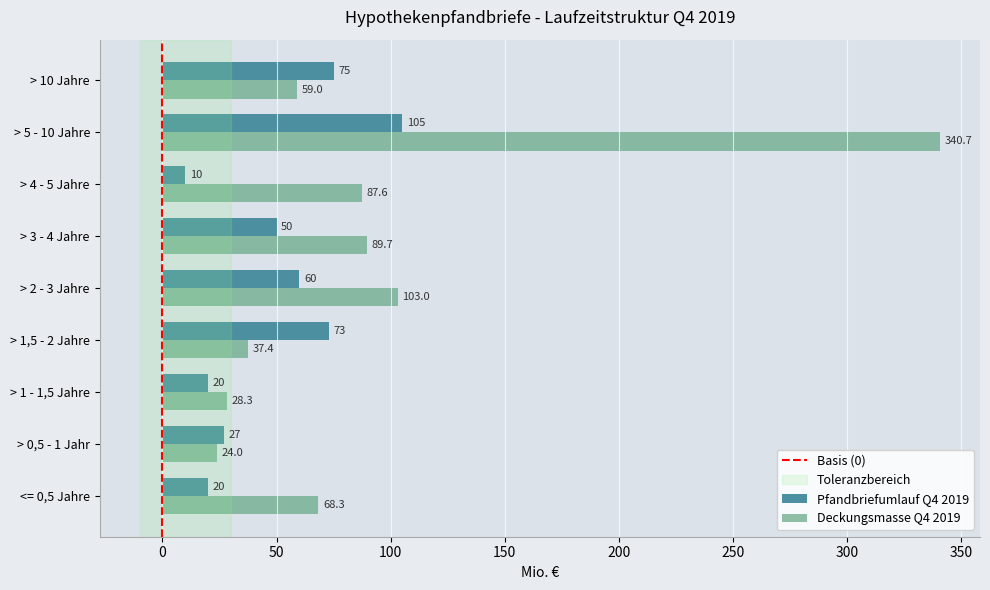

List the series in order of their overall mean, highest first.

Deckungsmasse Q4 2019, Pfandbriefumlauf Q4 2019